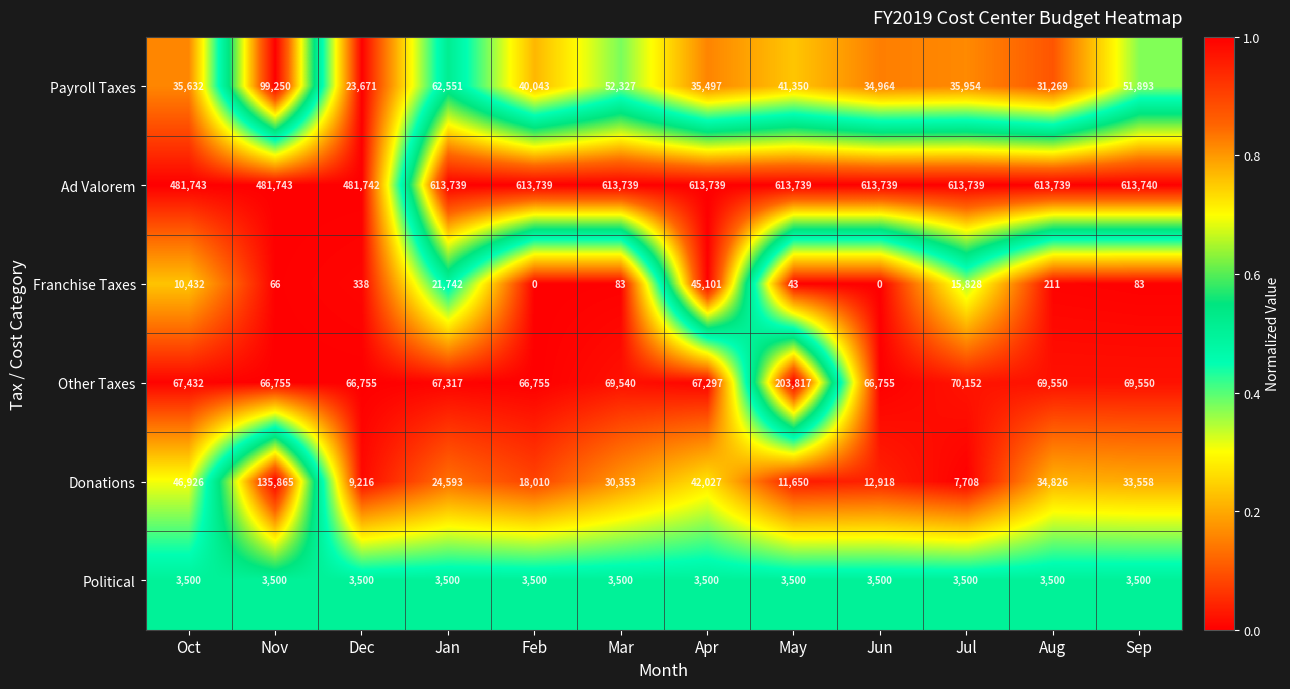

The value of Donations at Dec is 9216. True or false?

True